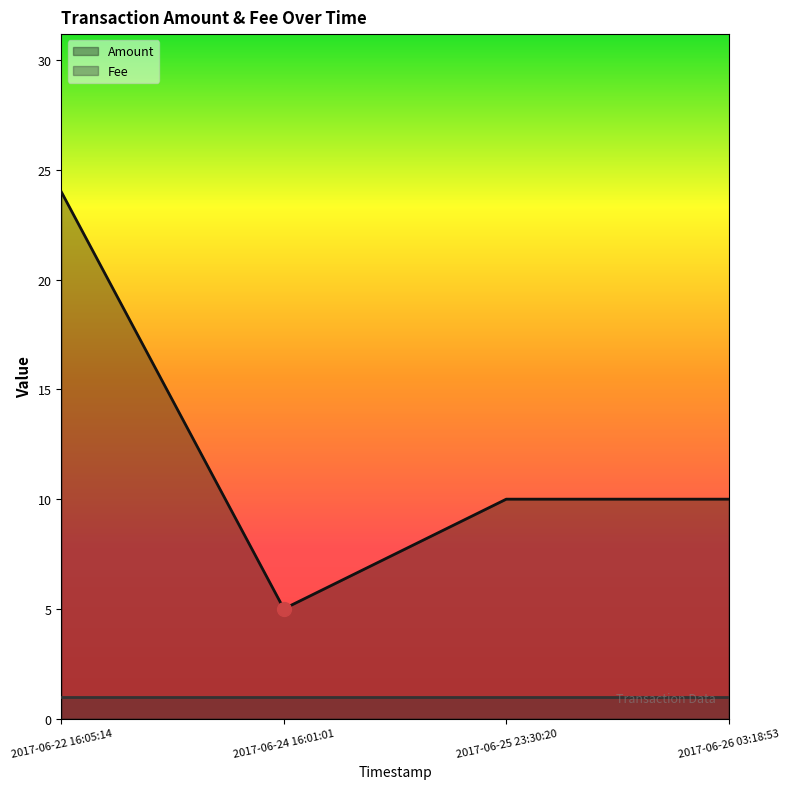

Does the chart have visible grid lines?

No